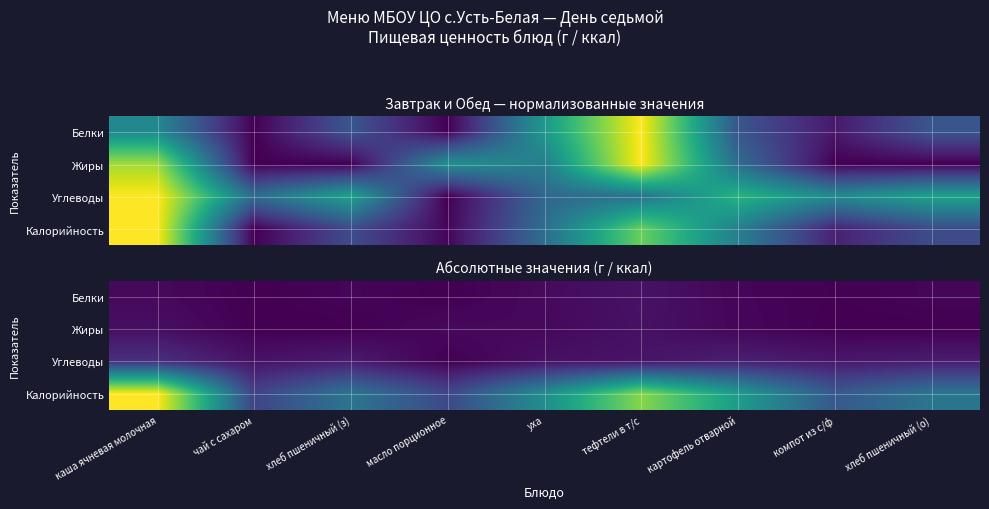

List the series in order of their peak value, lowest first.

Жиры, Белки, Углеводы, Калорийность